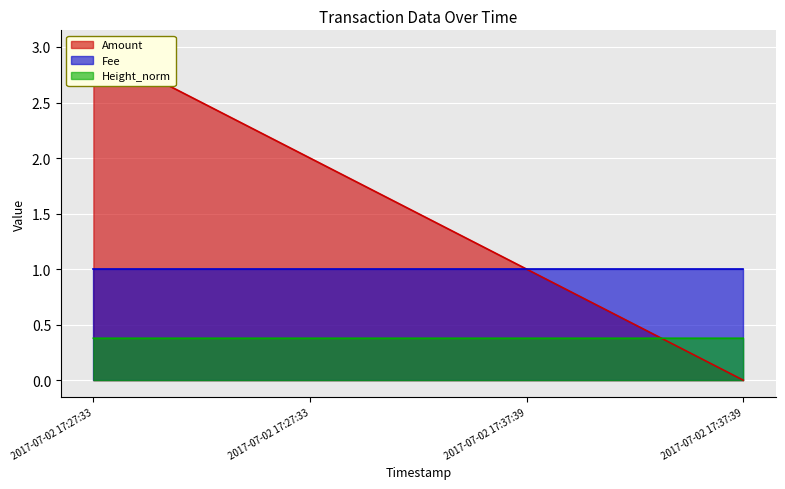

The Height_norm series shows 0.6 at 2017-07-02 17:27:33. True or false?

False